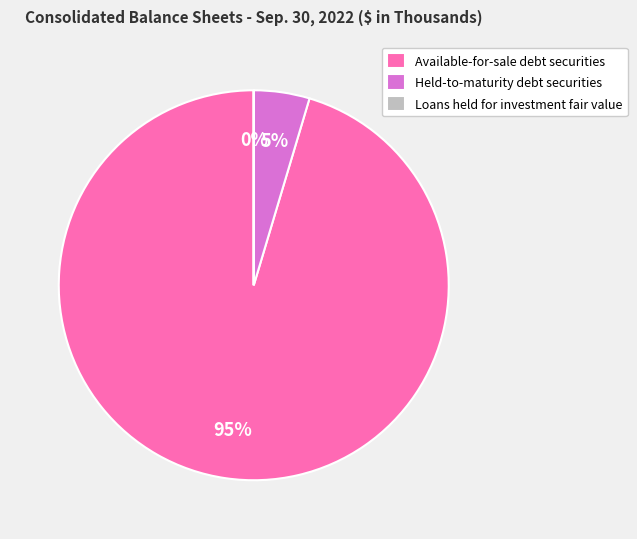

Is the sum of Held-to-maturity debt securities and Available-for-sale debt securities greater than half?

Yes